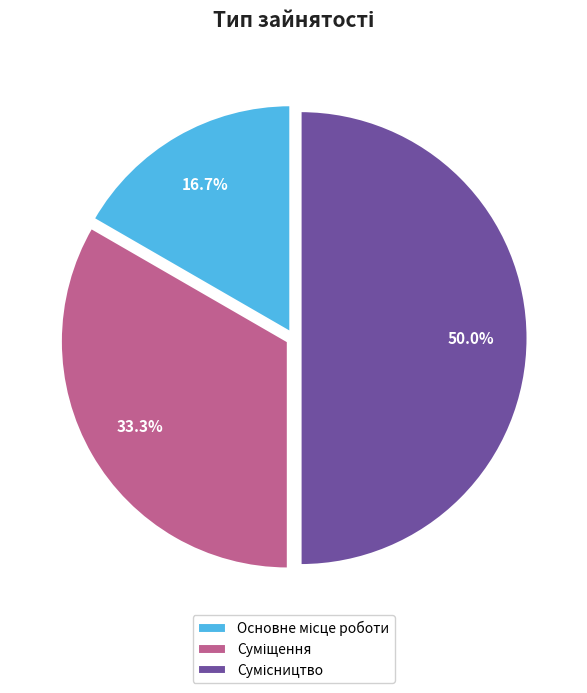

To the nearest percent, what is the average slice percentage?

33%